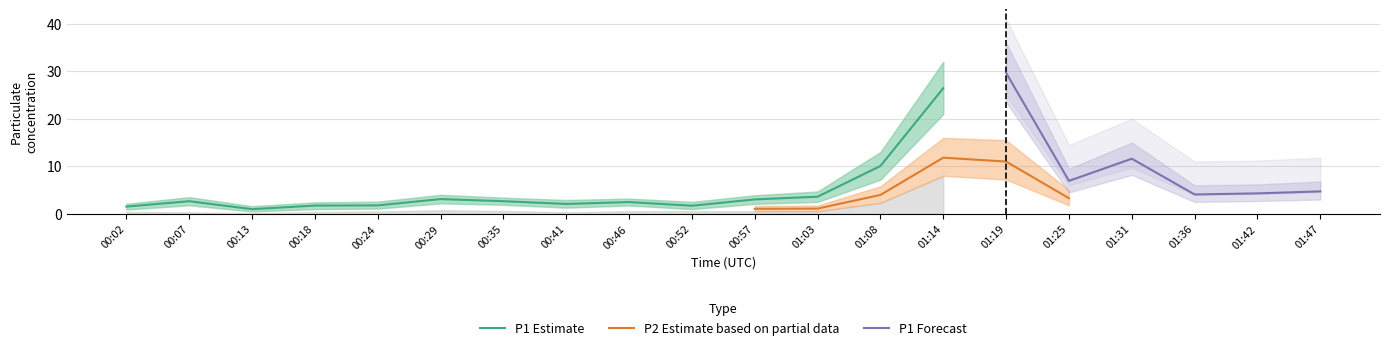

At which category does P1 reach its first local valley?

00:13